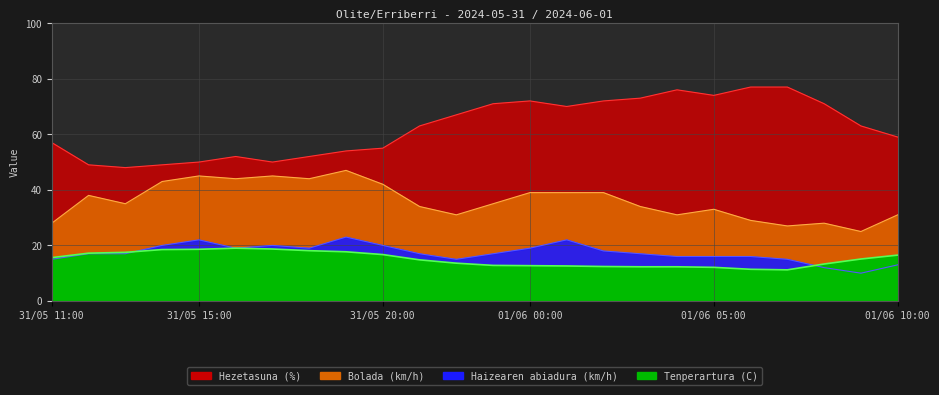

True or false: Bolada (km/h) and Haizearen abiadura (km/h) cross at least once.

False